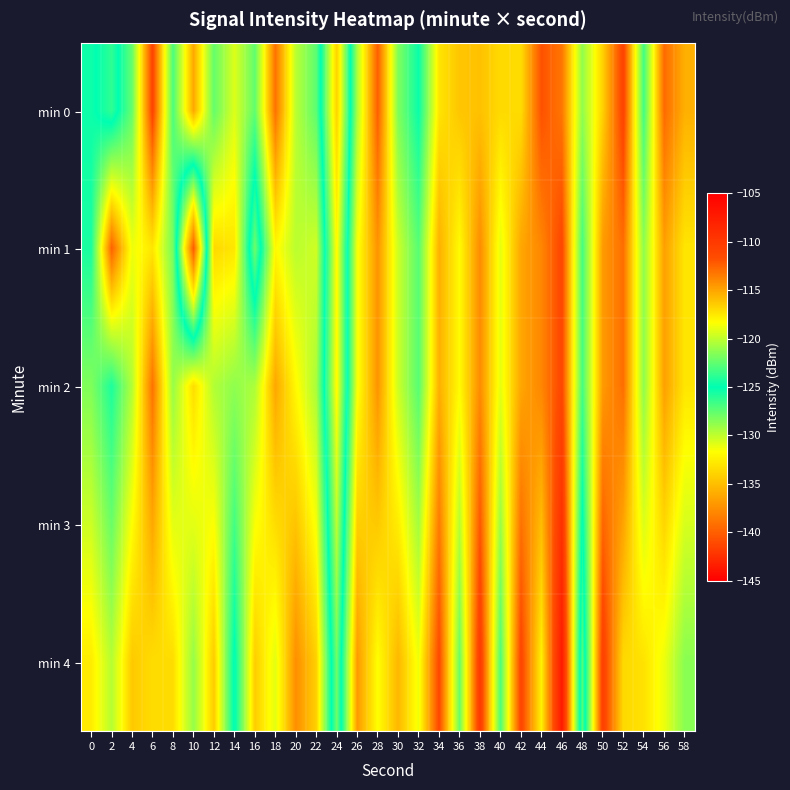

Reading right to left, what are all the values shown in this chart?

min 0: 58=-115.4	56=-112.8	54=-123.3	52=-111.0	50=-116.6	48=-121.2	46=-113.3	44=-111.9	42=-117.1	40=-117.0	38=-116.1	36=-116.2	34=-117.4	32=-124.7	30=-121.7	28=-112.4	26=-120.6	24=-133.9	22=-122.6	20=-120.2	18=-113.1	16=-122.5	14=-119.3	12=-122.4	10=-115.1	8=-123.1	6=-111.1	4=-122.3	2=-126.3	0=-124.6
min 1: 58=-117.4	56=-114.8	54=-121.3	52=-113.0	50=-114.6	48=-123.2	46=-111.3	44=-113.9	42=-115.1	40=-119.0	38=-114.1	36=-118.2	34=-115.4	32=-122.7	30=-119.7	28=-114.4	26=-118.6	24=-131.9	22=-119.6	20=-120.2	18=-118.1	16=-127.8	14=-117.4	12=-117.0	10=-140.2	8=-121.9	6=-117.4	4=-118.8	2=-112.5	0=-124.4
min 2: 58=-117.4	56=-114.8	54=-121.3	52=-113.0	50=-114.6	48=-123.2	46=-111.3	44=-113.9	42=-115.1	40=-119.0	38=-114.1	36=-118.2	34=-115.4	32=-122.7	30=-119.7	28=-114.4	26=-118.6	24=-131.9	22=-120.6	20=-118.2	18=-115.1	16=-120.5	14=-121.3	12=-120.4	10=-117.1	8=-121.1	6=-113.1	4=-120.3	2=-124.3	0=-121.6
min 3: 58=-119.4	56=-116.8	54=-119.3	52=-115.0	50=-112.6	48=-125.2	46=-109.3	44=-115.9	42=-113.1	40=-121.0	38=-112.1	36=-120.2	34=-113.4	32=-120.7	30=-117.7	28=-116.4	26=-116.6	24=-129.9	22=-118.6	20=-116.2	18=-117.1	16=-118.5	14=-123.3	12=-118.4	10=-119.1	8=-119.1	6=-115.1	4=-118.3	2=-122.3	0=-119.6
min 4: 58=-121.4	56=-118.8	54=-117.3	52=-117.0	50=-110.6	48=-127.2	46=-107.3	44=-117.9	42=-111.1	40=-123.0	38=-110.1	36=-122.2	34=-111.4	32=-118.7	30=-115.7	28=-118.4	26=-114.6	24=-127.9	22=-116.6	20=-114.2	18=-119.1	16=-116.5	14=-125.3	12=-116.4	10=-121.1	8=-117.1	6=-117.1	4=-116.3	2=-120.3	0=-117.6